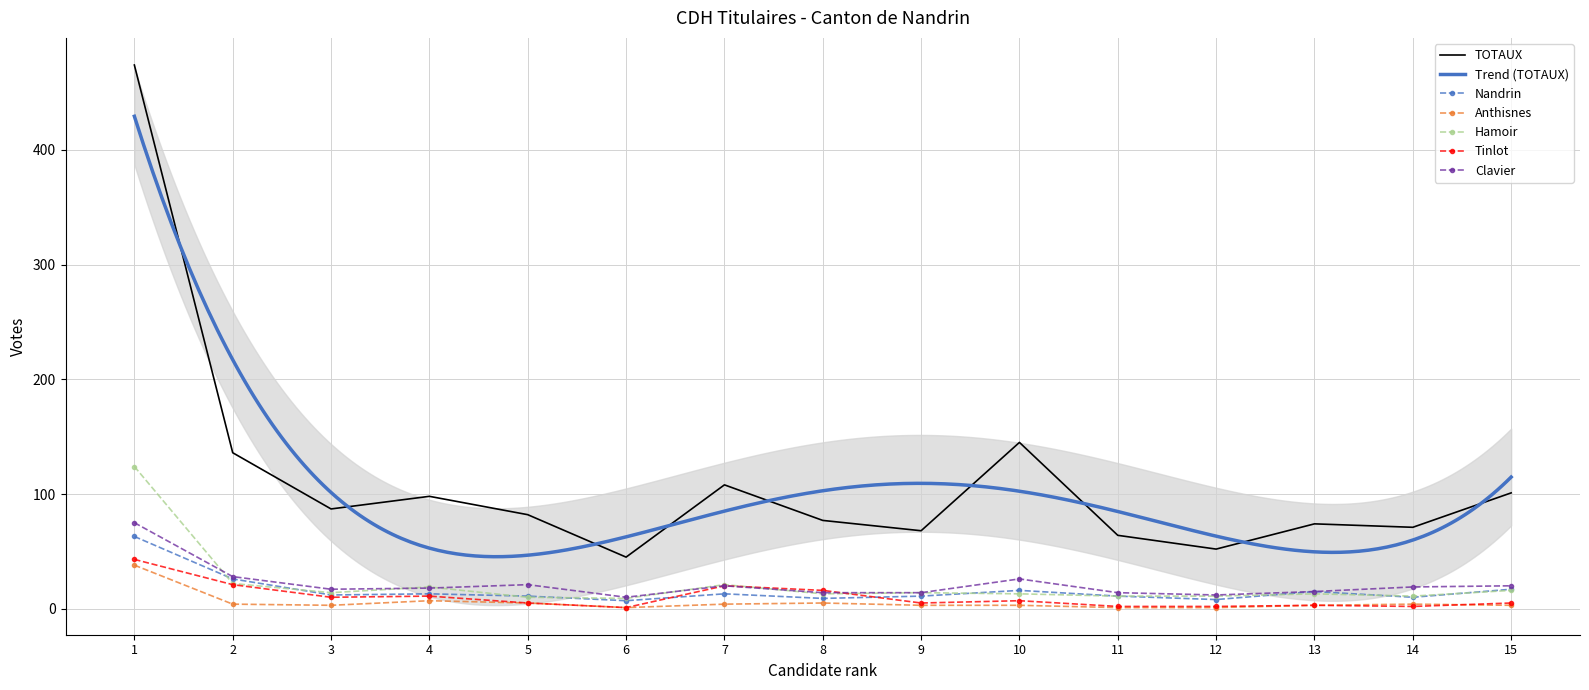

What is the difference between the second highest and minimum values in the Anthisnes series?

6